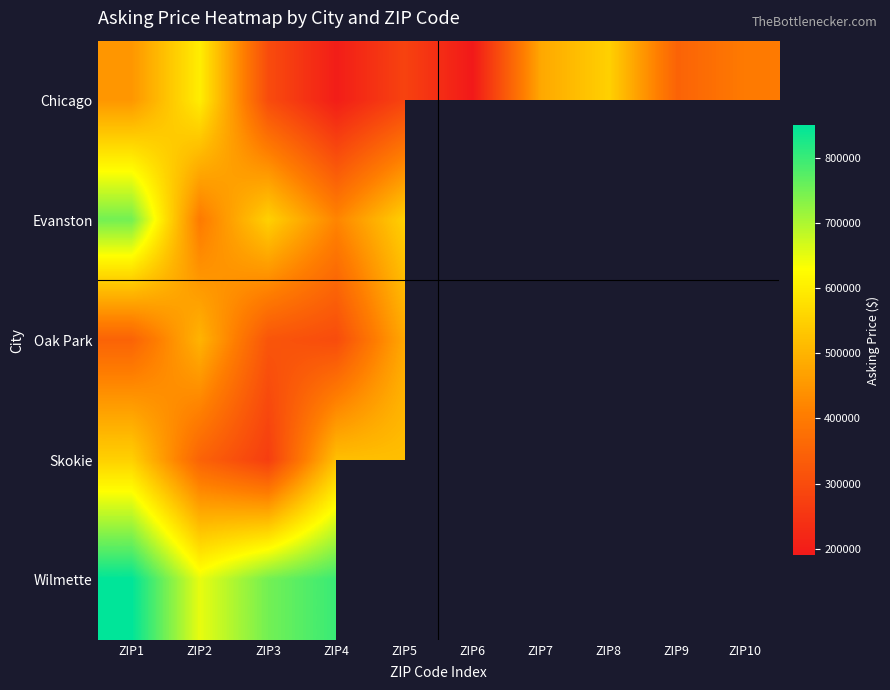

Count the number of categories in the chart.

10